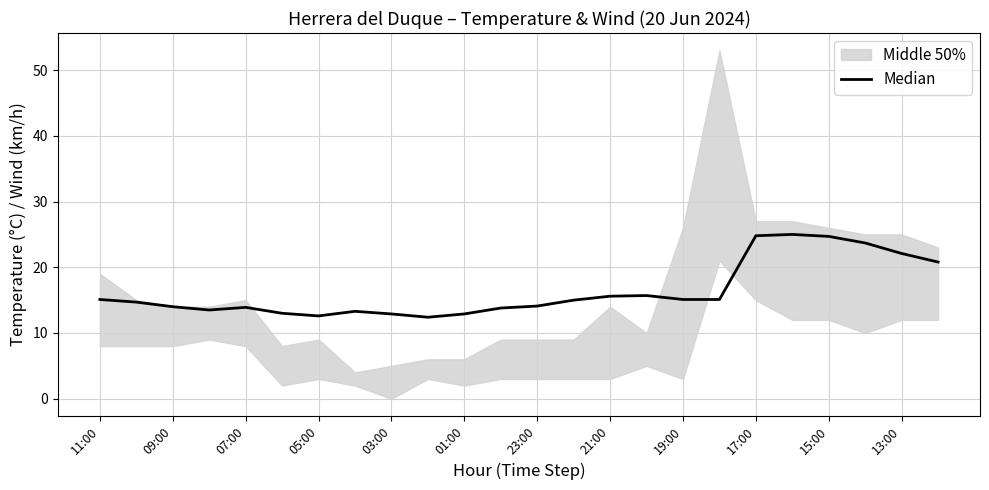

What is the difference between the maximum and minimum values?

12.6